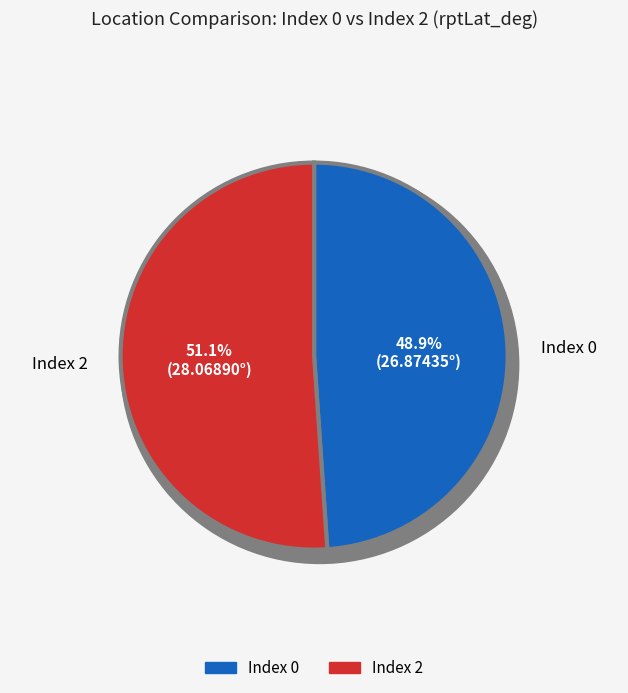

To the nearest percent, what is the combined percentage of 2 and 0?

100%